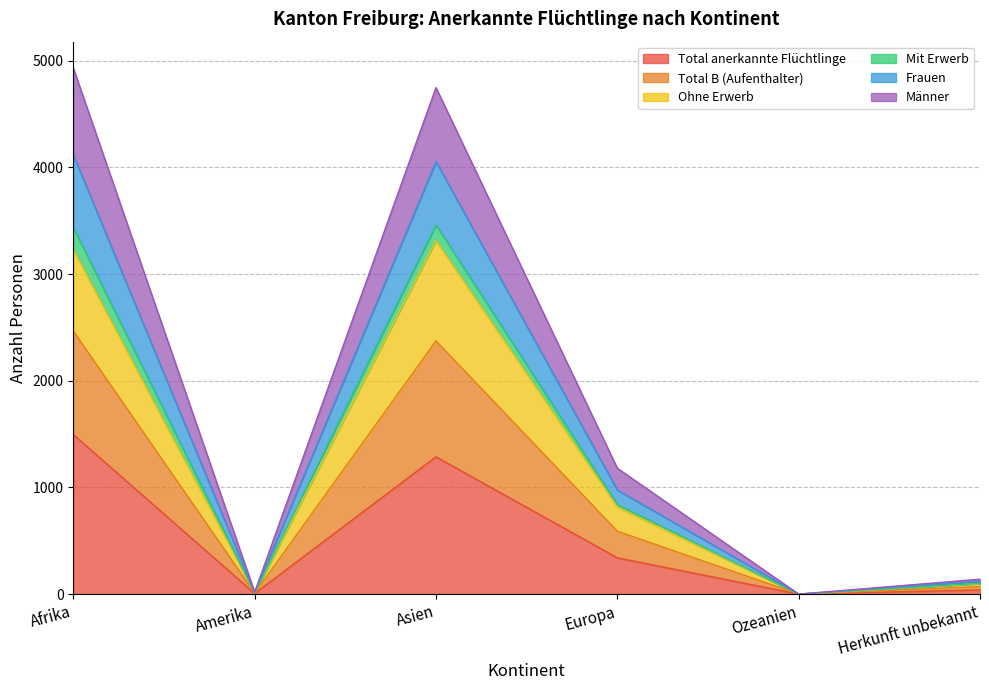

At which label does Total B (Aufenthalter) reach its minimum?

Ozeanien